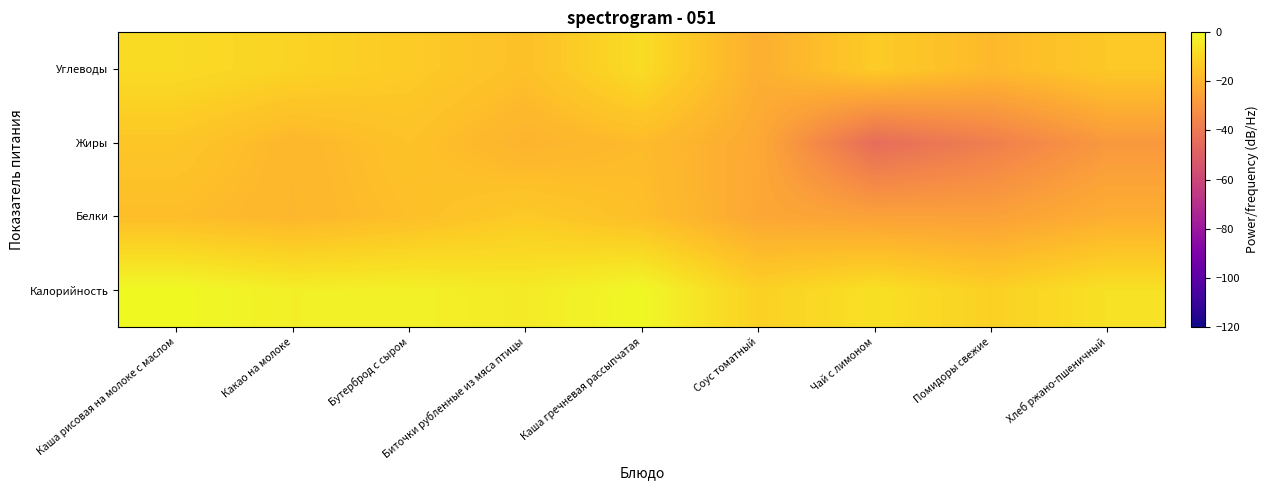

List the series in order of their peak value, lowest first.

Жиры, Белки, Углеводы, Калорийность